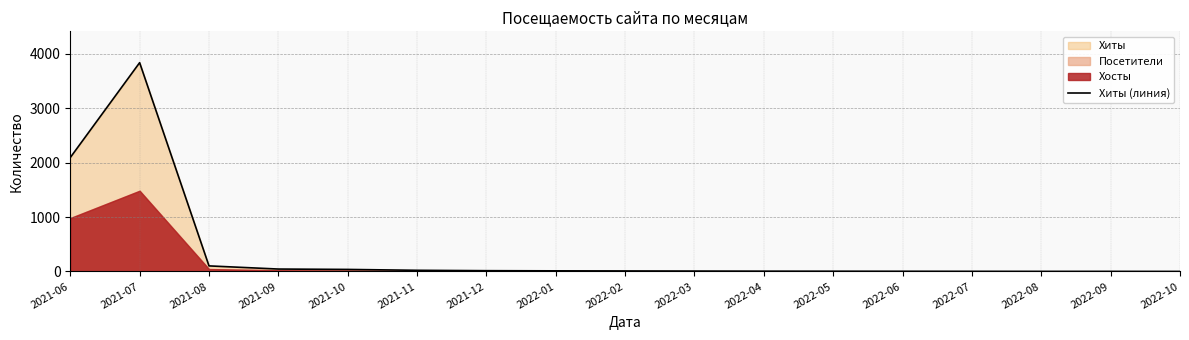

What is the label of the 12th point from the left?

2022-05